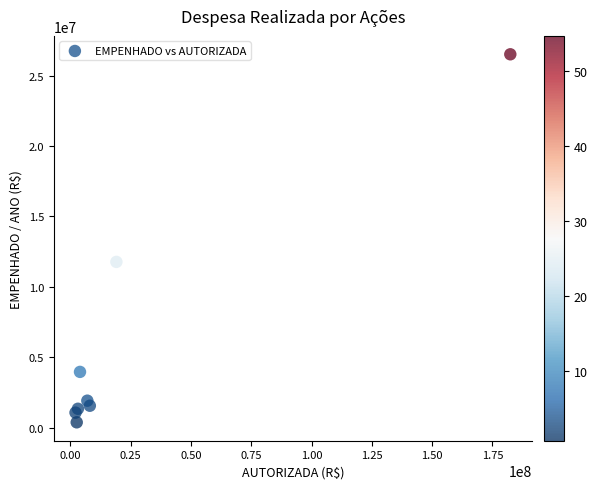

What Y value in the scatter plot is closest to 13444881?

11769675.1